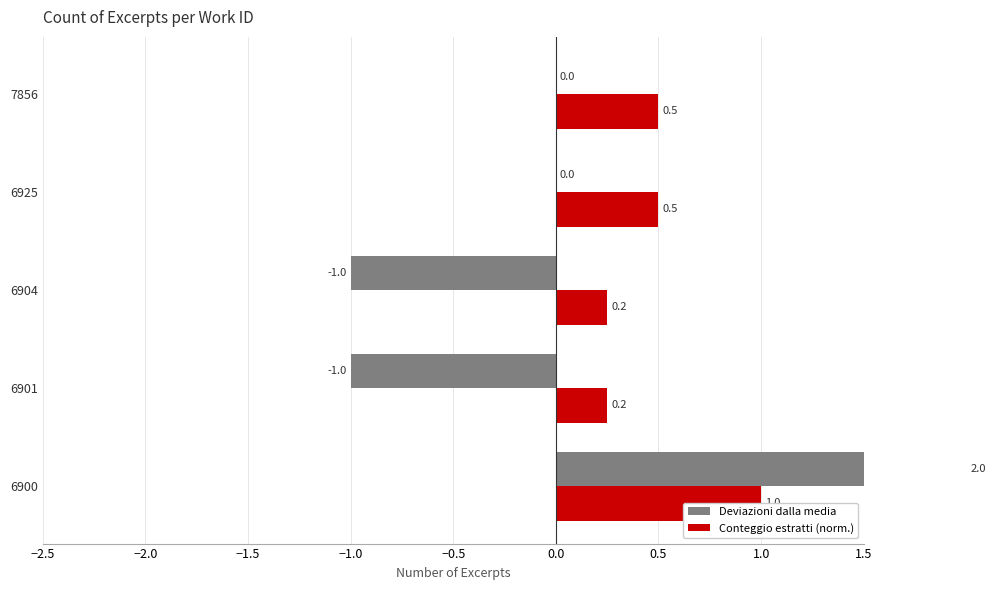

What are all the series names shown in the legend?

Deviazioni dalla media, Conteggio estratti (norm.)